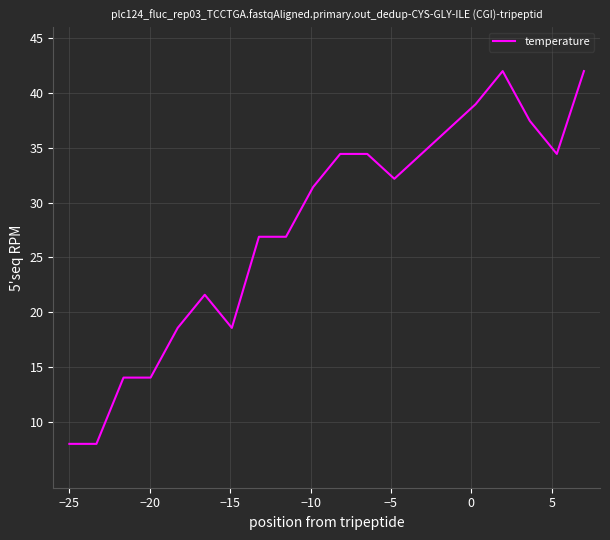

What is the difference between the maximum and minimum values?

34.0